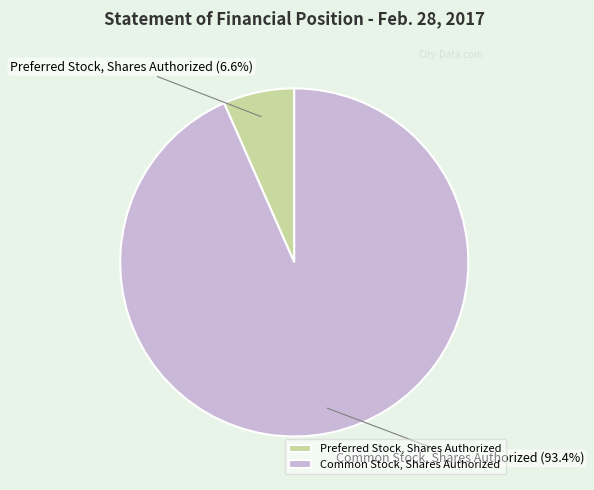

Rank the categories by value from lowest to highest.

Preferred Stock, Shares Authorized, Common Stock, Shares Authorized